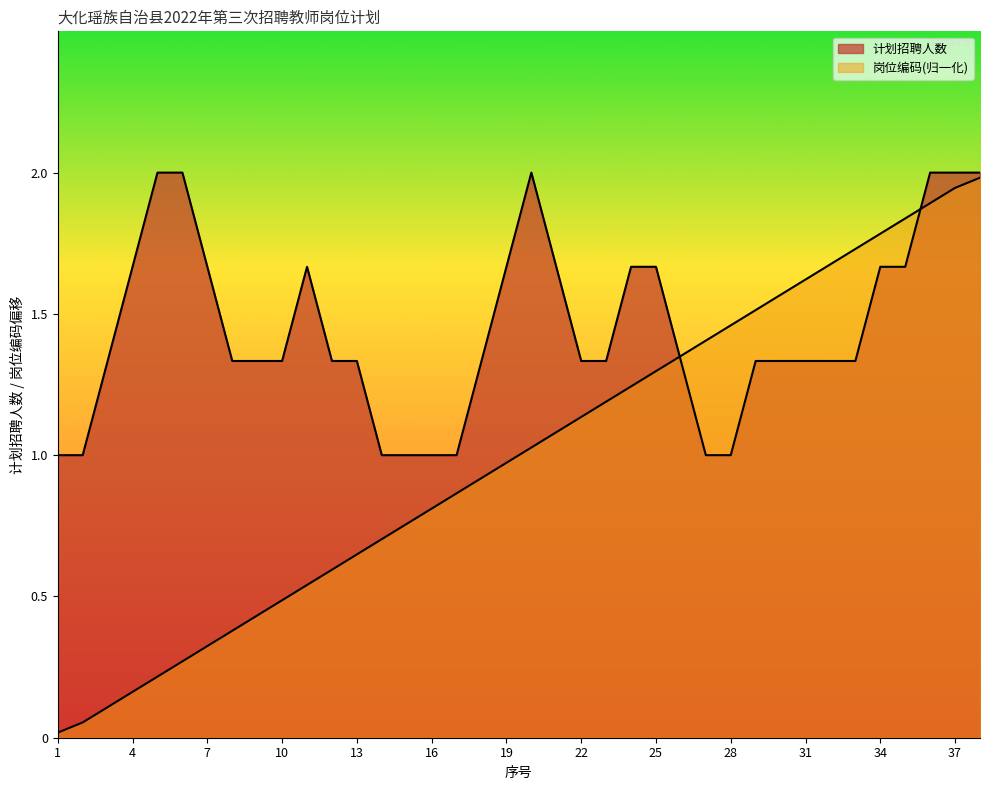

At which label is the value closest to 1?

19